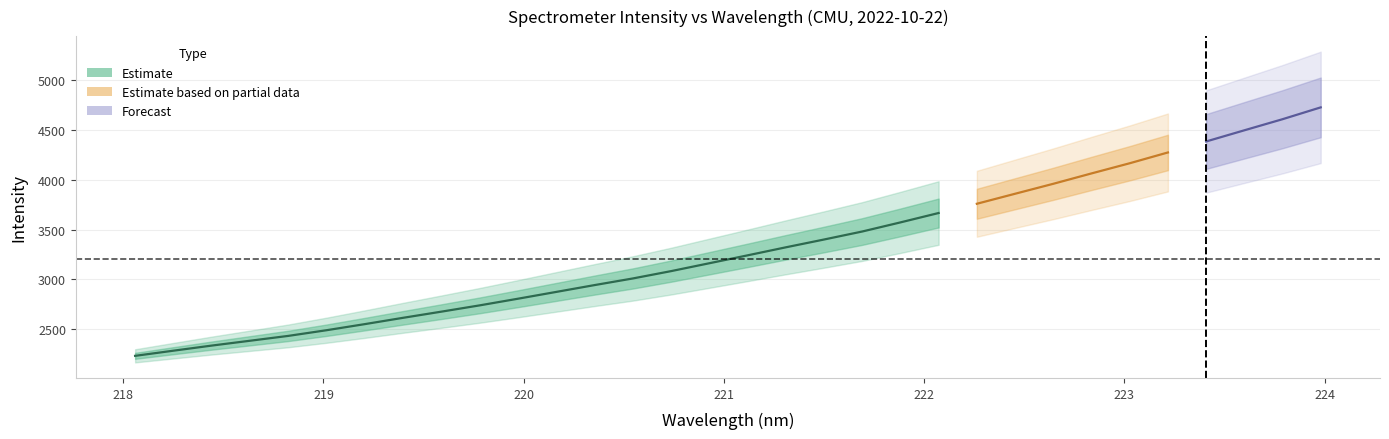

The chart shows a value of 3859.8 at 222.4538. True or false?

True